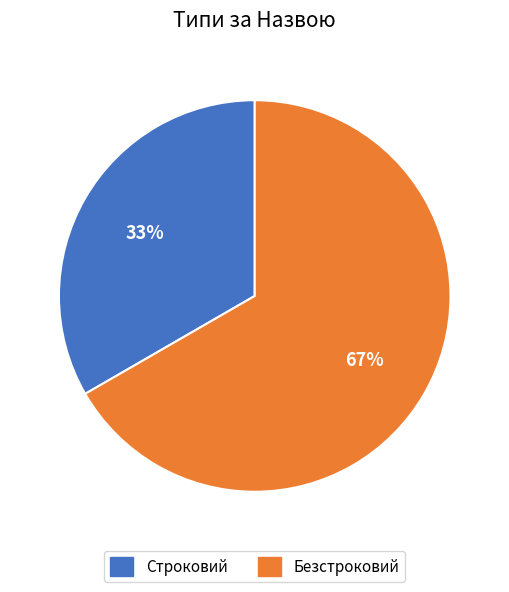

To the nearest percent, what is the combined percentage of Строковий and Безстроковий?

100%